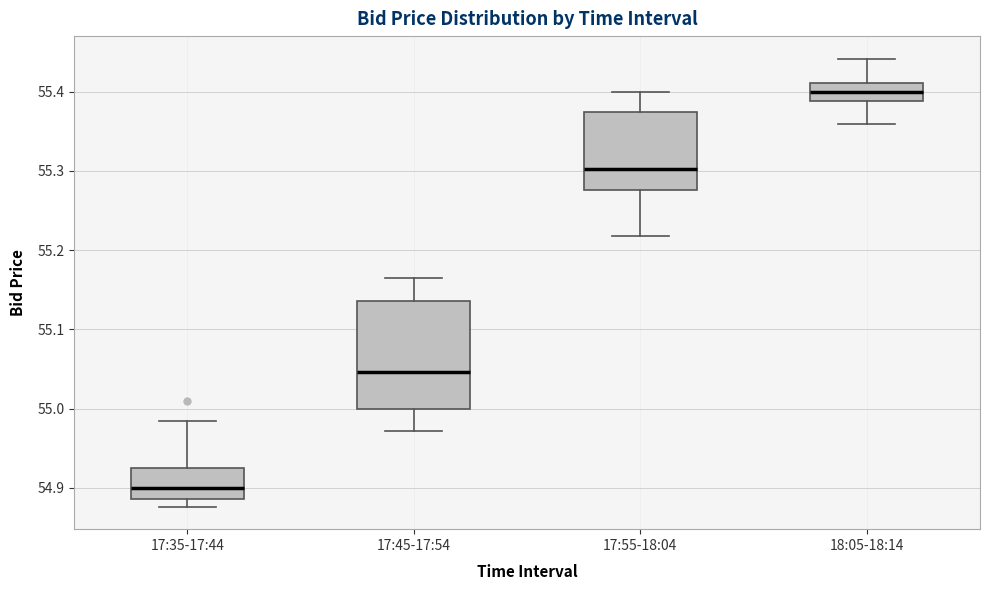

Comparing the boxes themselves (not the whiskers), which one is the tallest?

17:45-17:54